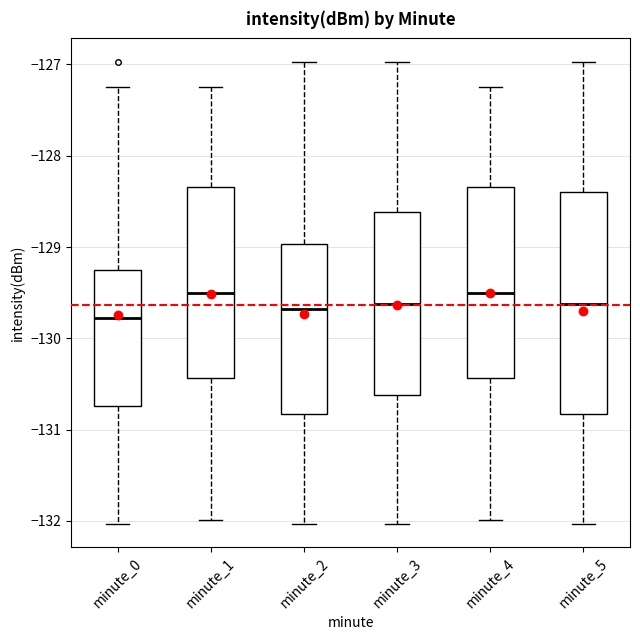

Which box has the lowest median line?

minute_0